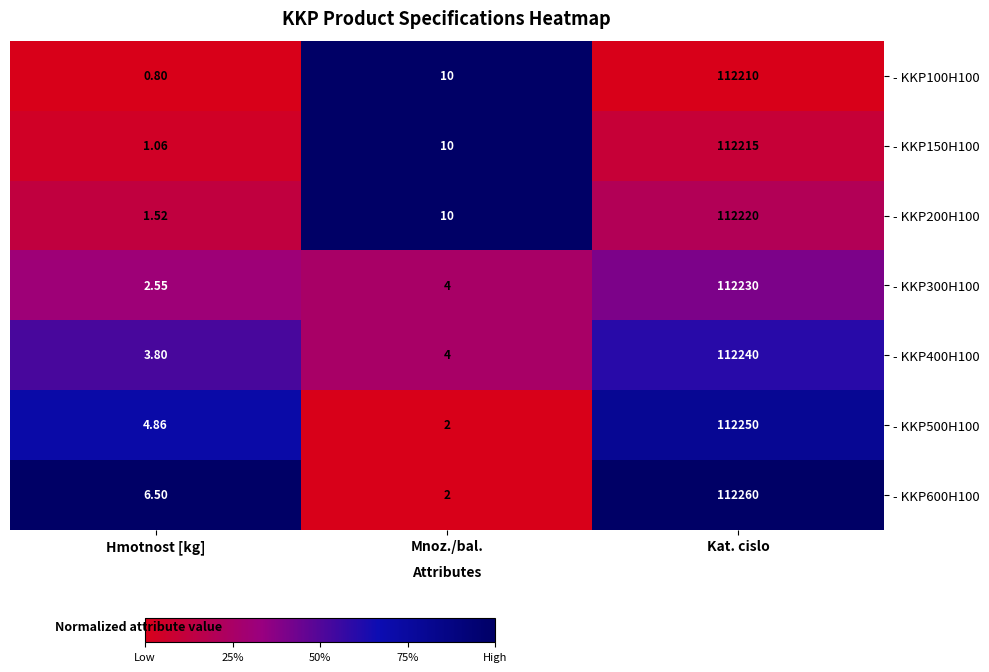

Is the value of - KKP500H100 at Mnoz./bal. greater than the value of - KKP600H100 at Kat. cislo?

No